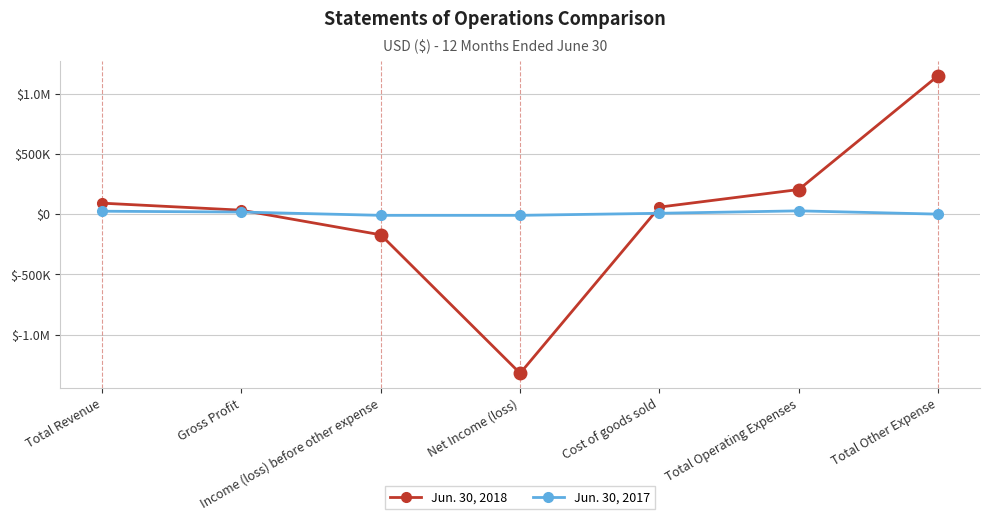

Is the value of Jun. 30, 2018 at Income (loss) before other expense greater than the value of Jun. 30, 2017 at Total Other Expense?

No